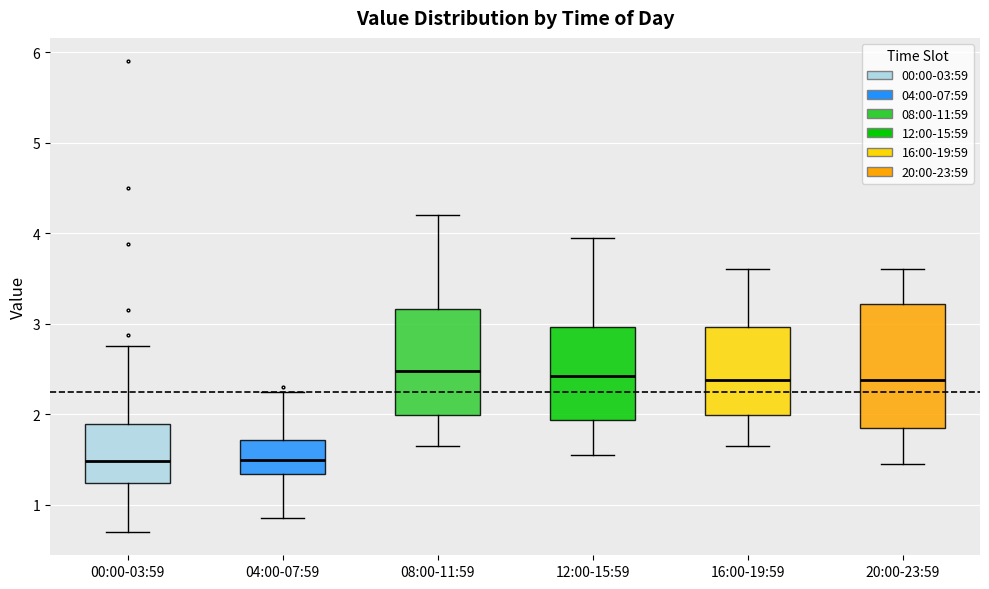

Comparing the boxes themselves (not the whiskers), which one is the tallest?

20:00-23:59